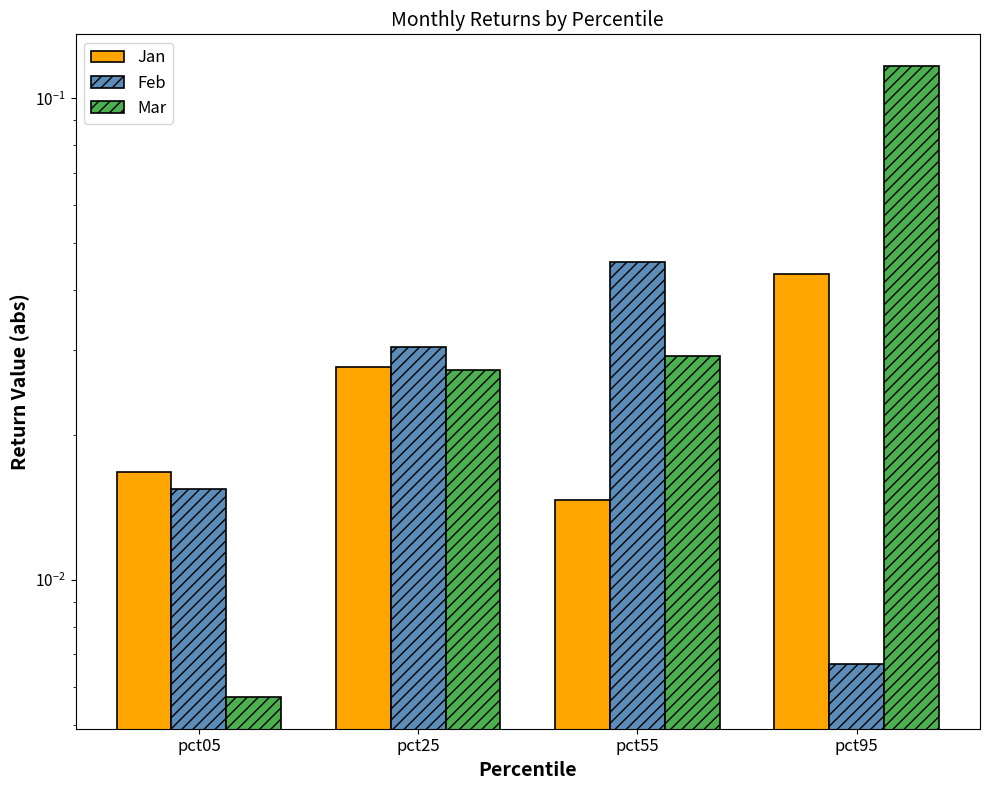

What are all the series names shown in the legend?

Jan, Feb, Mar